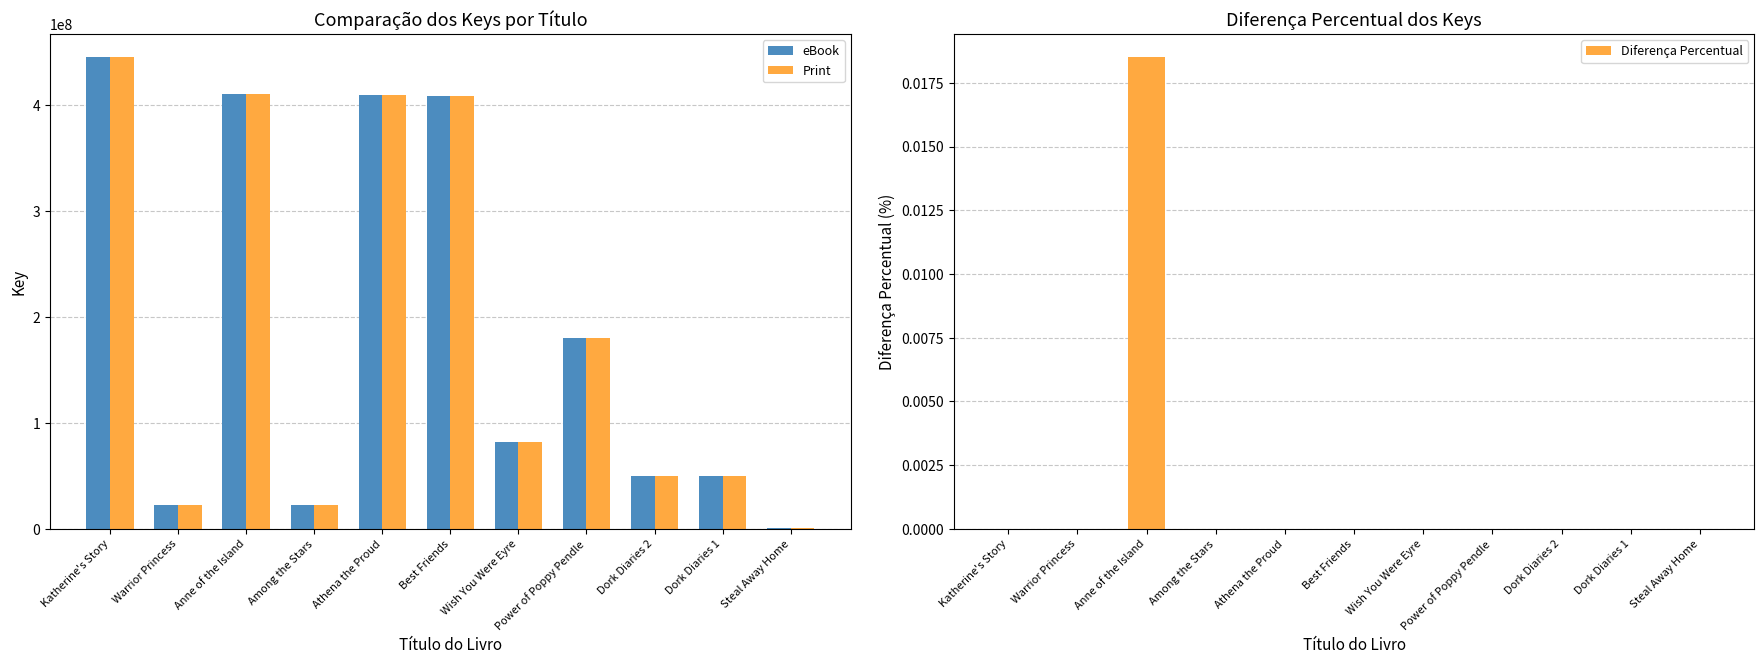

Which series has the largest total across all categories?

eBook